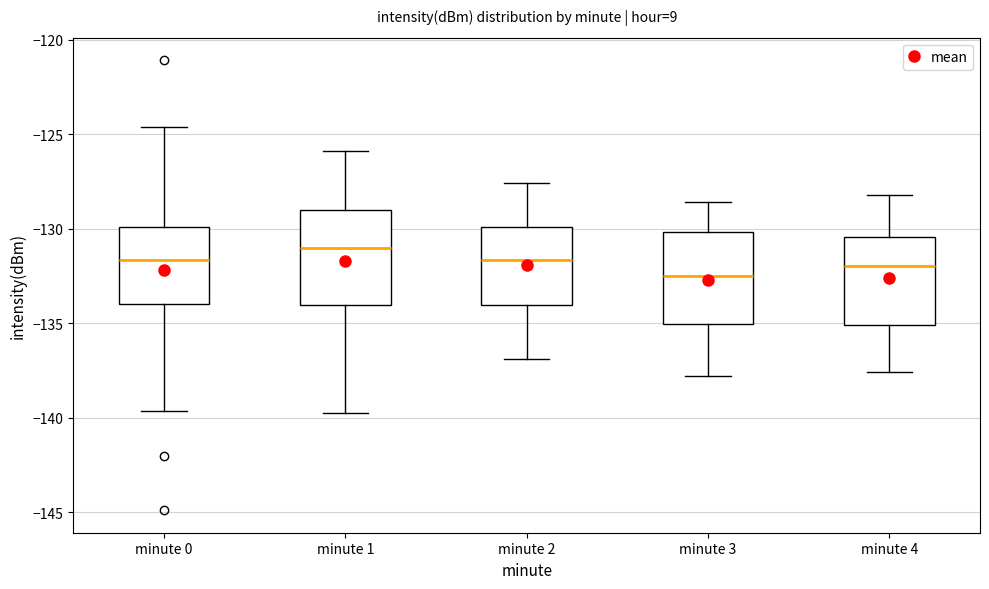

Reading left to right, transcribe this box plot: for each box, give where its median line is, the range the box spans, and where its two whiskers end, as read against the y-axis. The values are not printed on the chart, so give them approximately, as read against the axis.

minute 0: median -131.5, box -134.0 to -130.0, whiskers -139.5 to -124.5
minute 1: median -131.0, box -134.0 to -129.0, whiskers -140.0 to -126.0
minute 2: median -131.5, box -134.0 to -130.0, whiskers -137.0 to -127.5
minute 3: median -132.5, box -135.0 to -130.0, whiskers -138.0 to -128.5
minute 4: median -132.0, box -135.0 to -130.5, whiskers -137.5 to -128.0